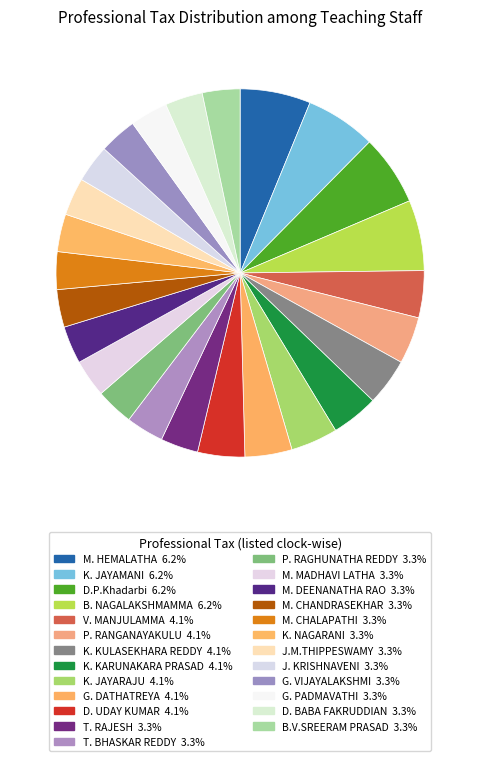

How many slices are in this pie chart?

25